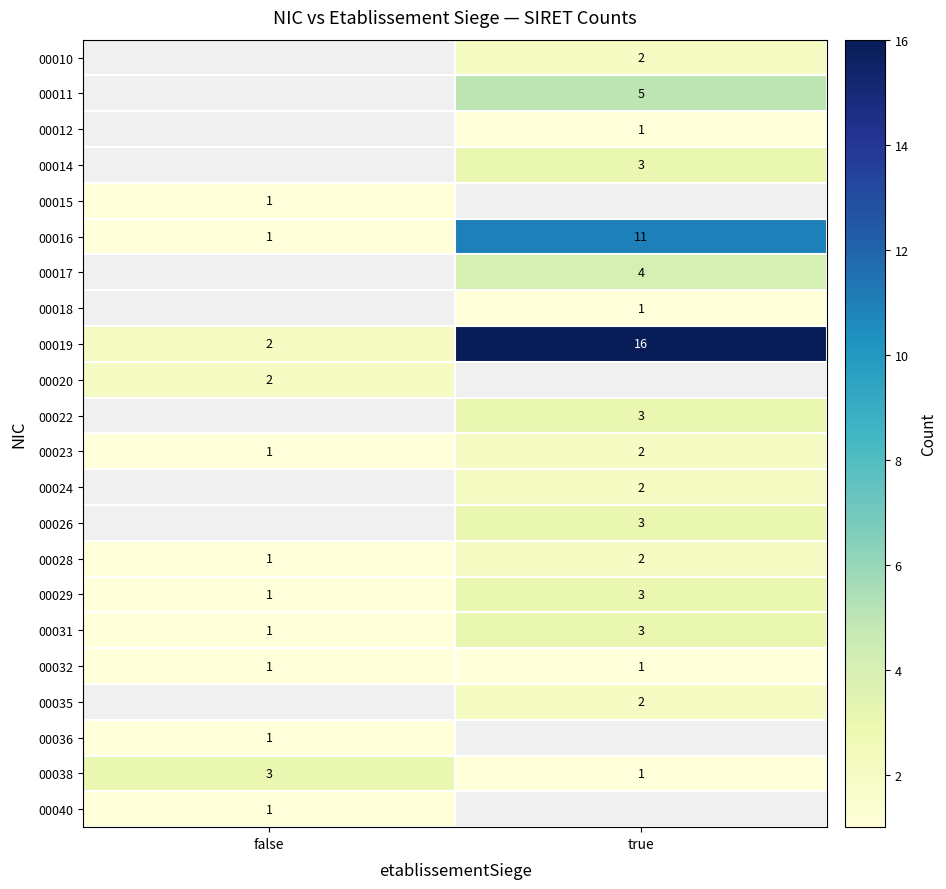

What is the maximum value shown in the chart?

16.0